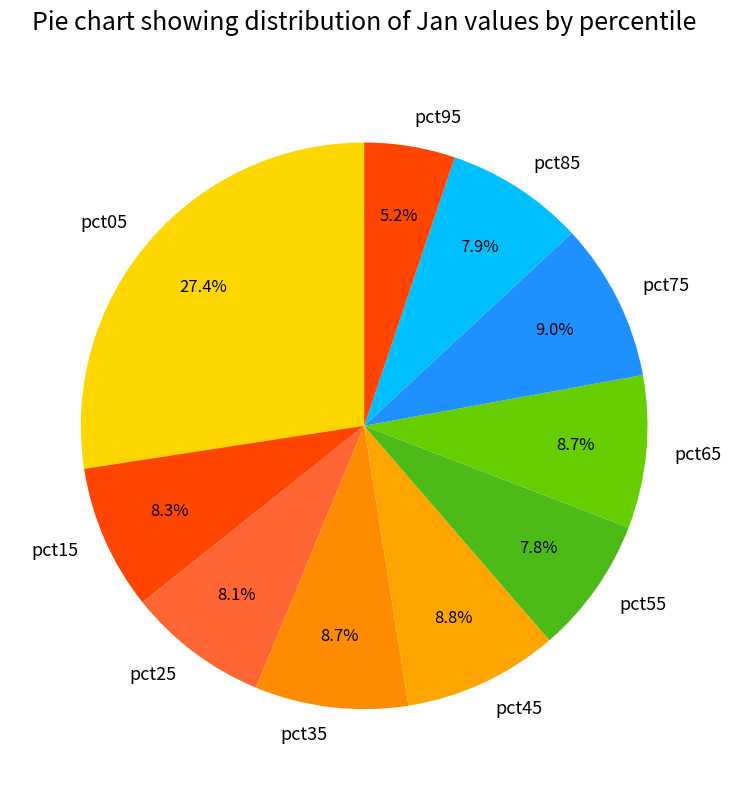

Is there a majority slice in this chart?

No